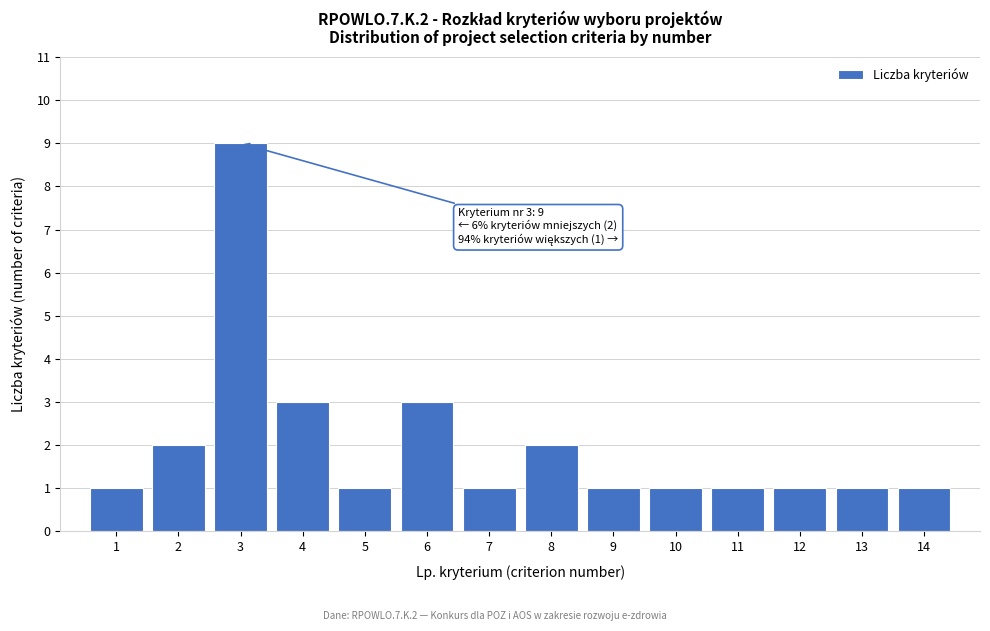

Reading left to right, list all the values displayed in this chart.

1=1	2=2	3=9	4=3	5=1	6=3	7=1	8=2	9=1	10=1	11=1	12=1	13=1	14=1